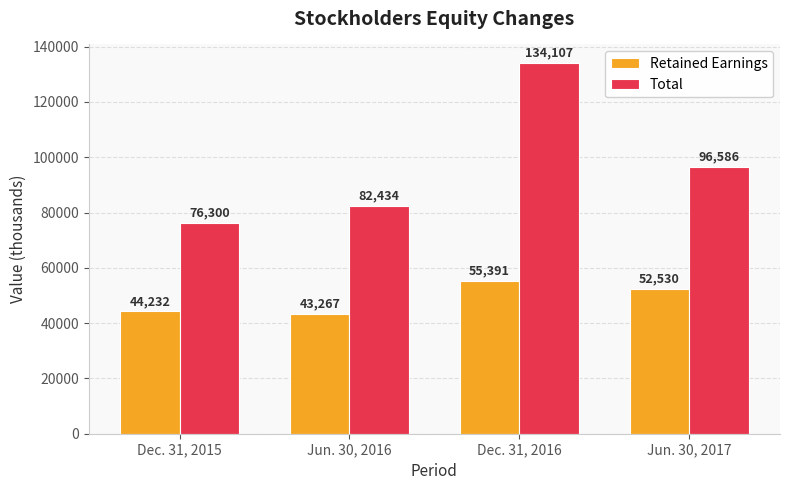

How many values in the Retained Earnings series are below 52530?

2